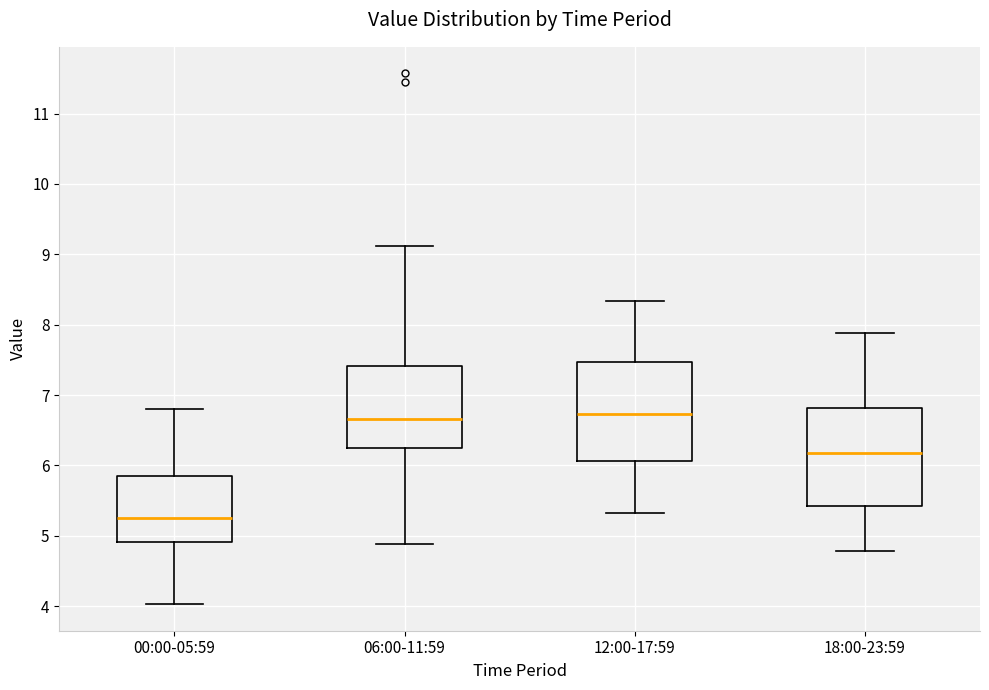

Where does the lower whisker of the box for 06:00-11:59 end on the y-axis? The values are not printed on the chart, so give them approximately, as read against the axis.

4.9